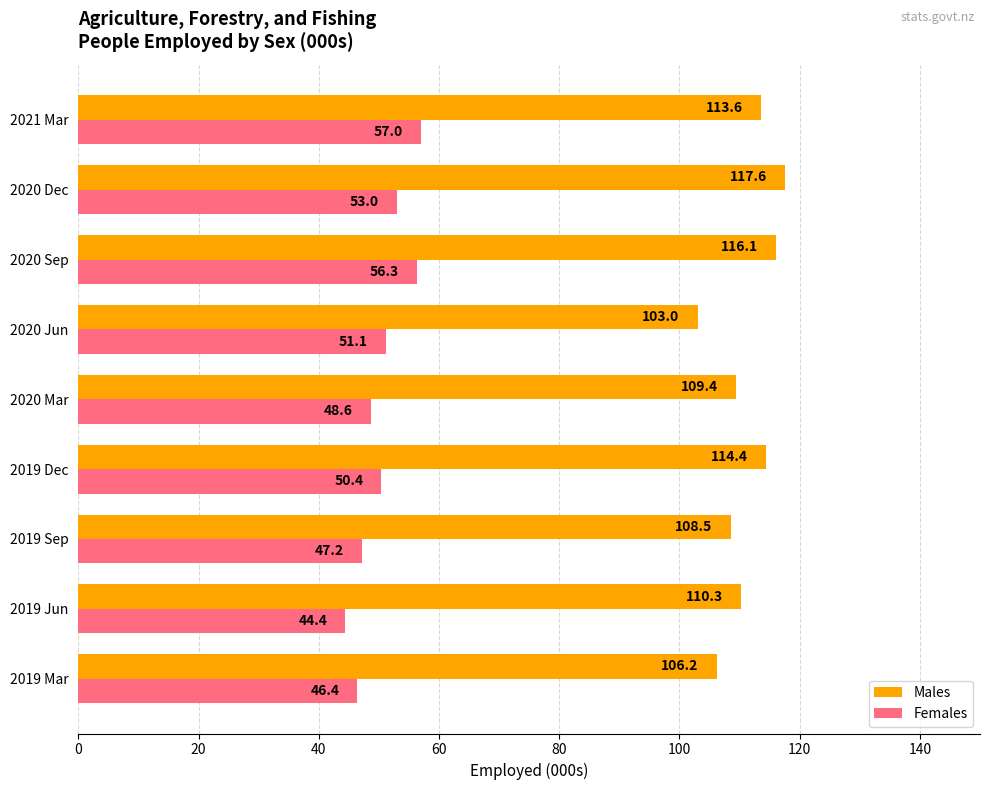

At which category is the sum across all series the highest?

2020 Sep